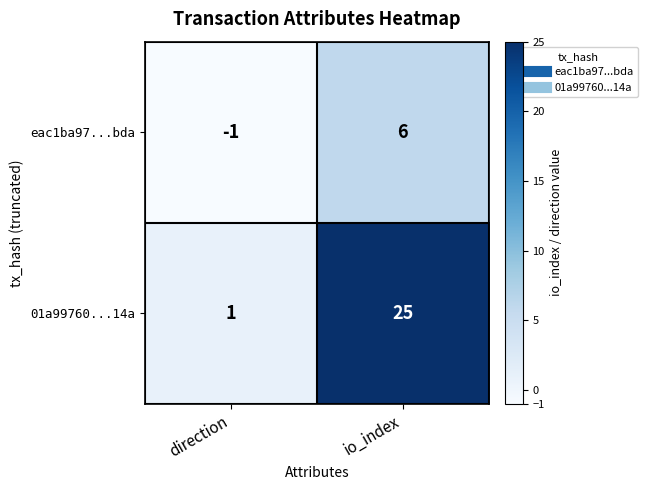

What is the difference between the highest and lowest values at io_index?

19